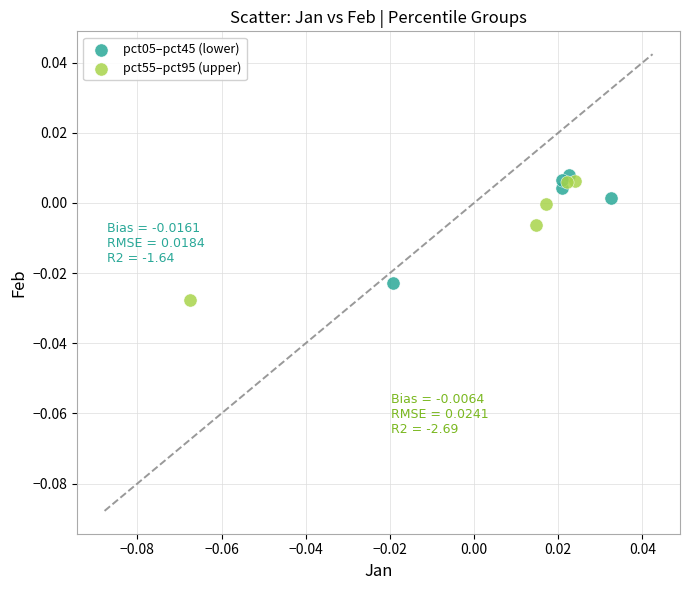

What are all the series names shown in the legend?

pct05–pct45 (lower), pct55–pct95 (upper)